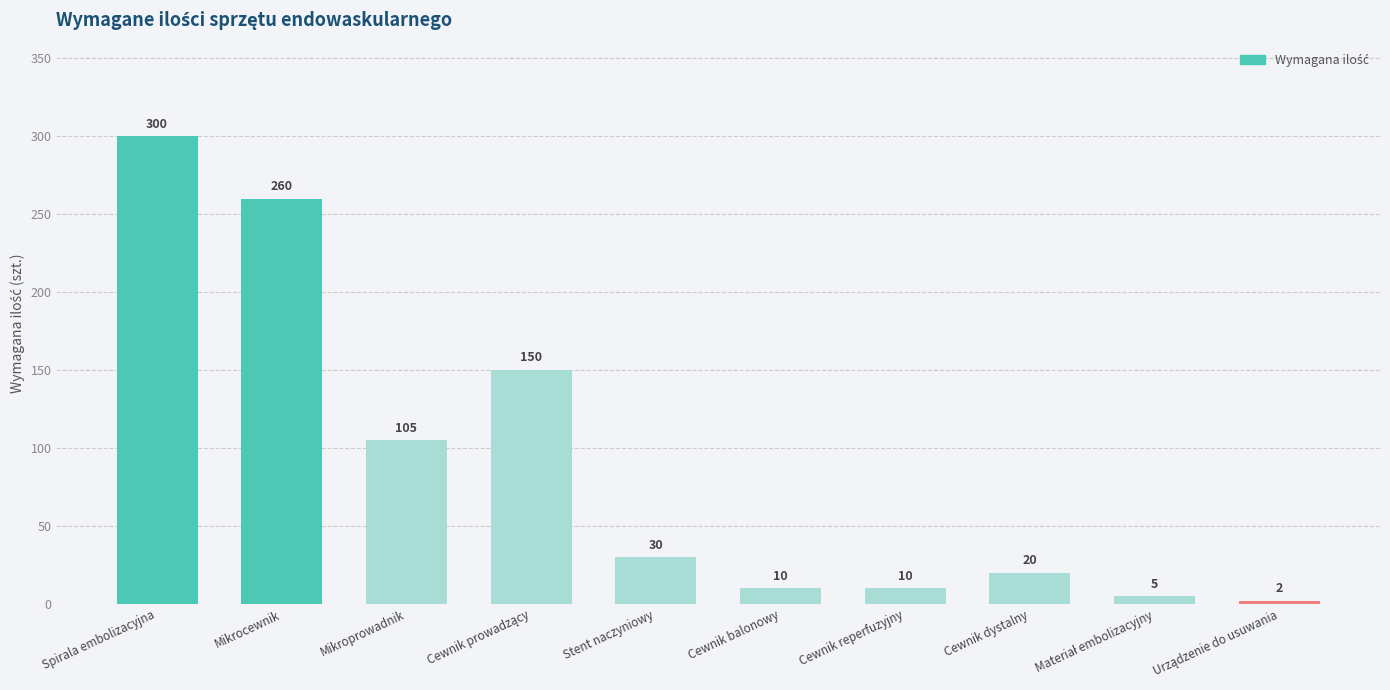

What is the change in value from Stent naczyniowy to Cewnik balonowy?

-20